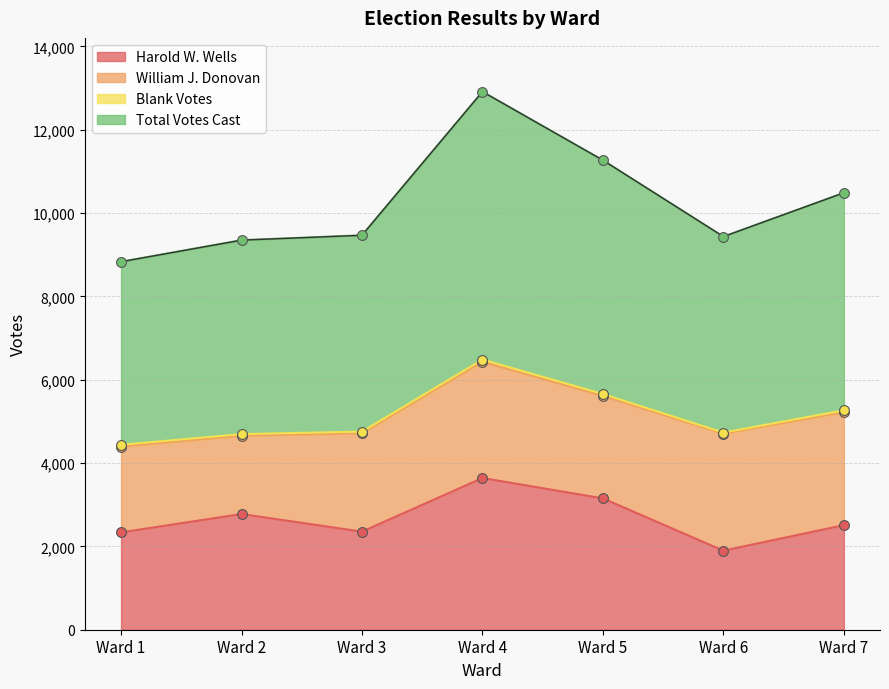

Which series has the largest Y range (max minus min)?

Total Votes Cast